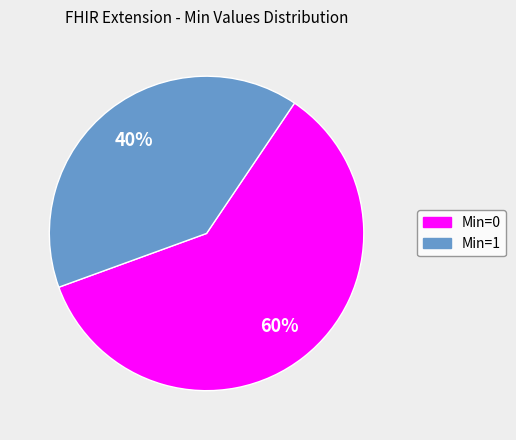

To the nearest percent, what is the average slice percentage?

50%